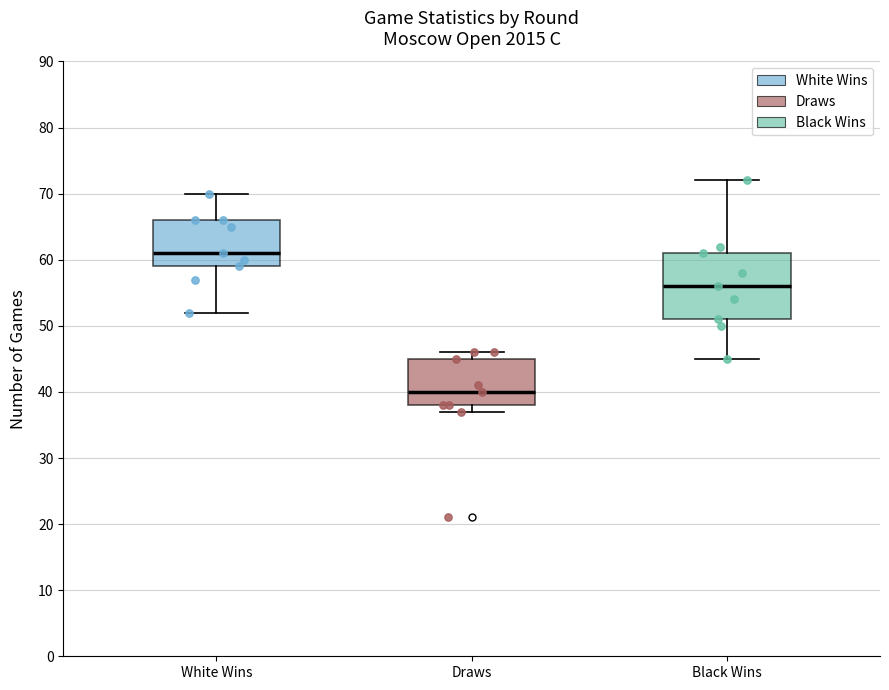

Reading left to right, transcribe this box plot: for each box, give where its median line is, the range the box spans, and where its two whiskers end, as read against the y-axis. The values are not printed on the chart, so give them approximately, as read against the axis.

White Wins: median 61, box 59 to 66, whiskers 52 to 70
Draws: median 40, box 38 to 45, whiskers 37 to 46
Black Wins: median 56, box 51 to 61, whiskers 45 to 72